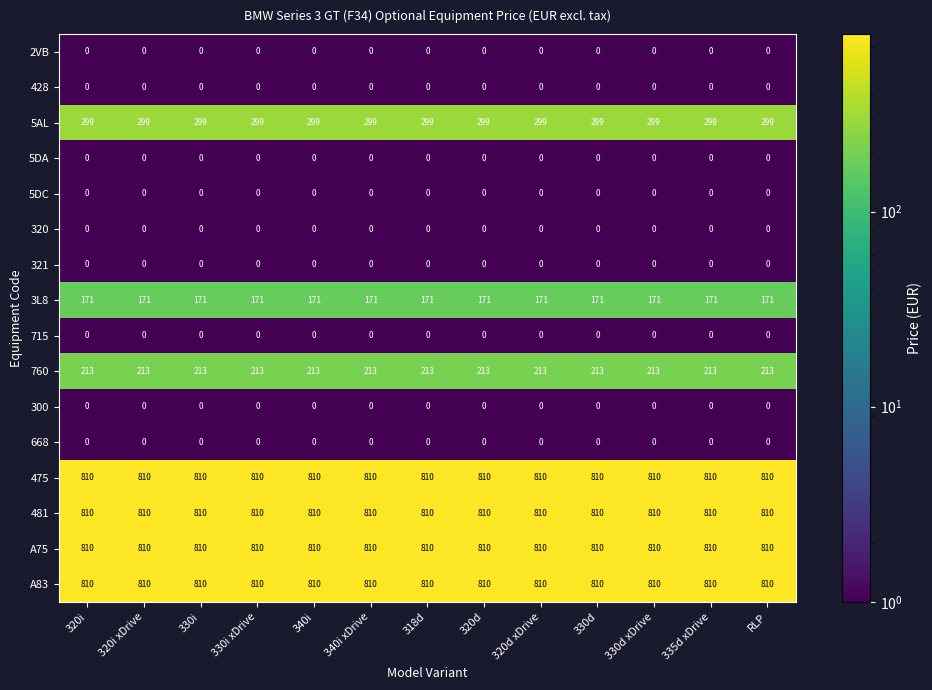

What is the maximum value for 481?

810